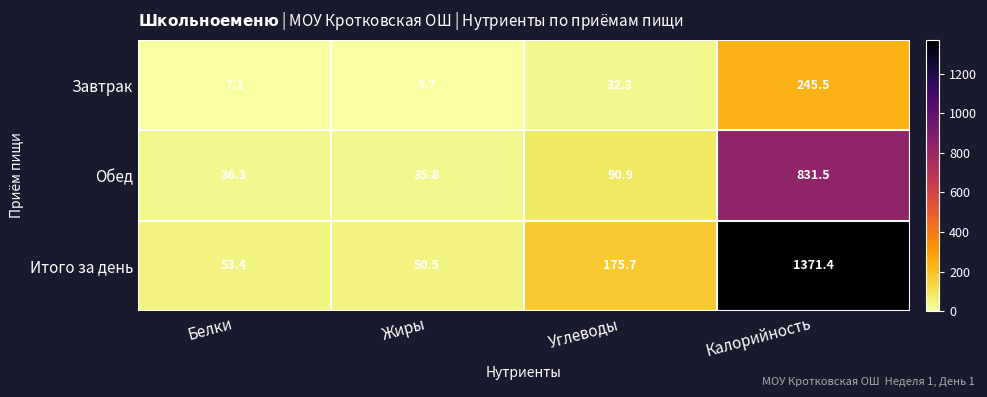

True or false: Итого за день has a value of 28.5 at Белки.

False